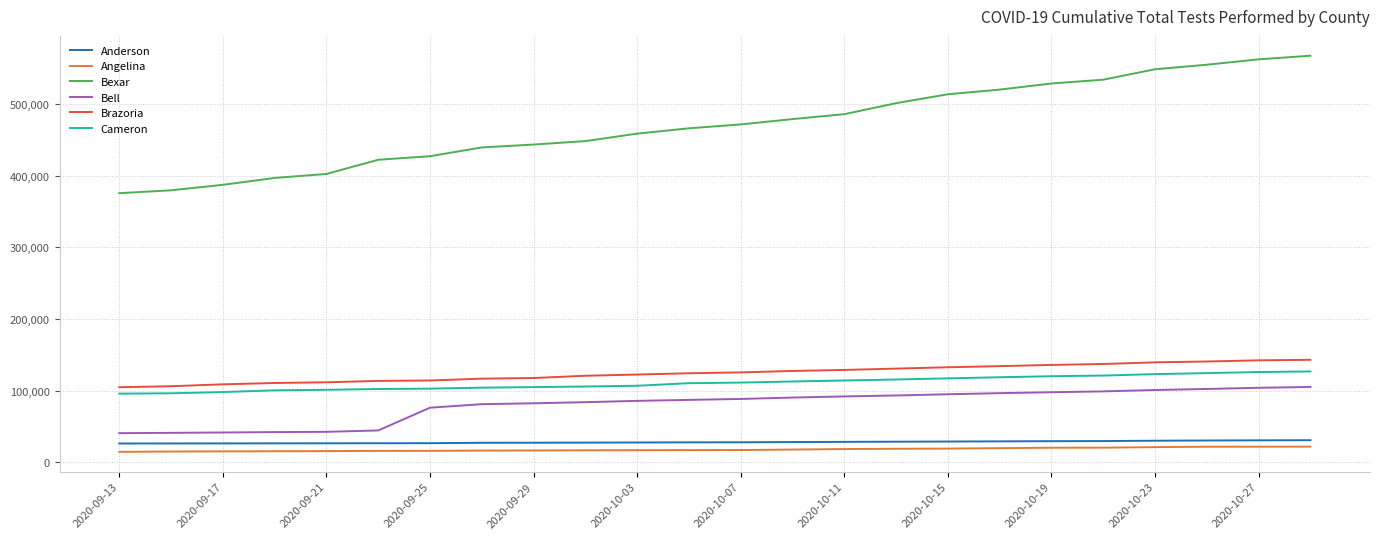

What is the highest value of the Angelina series?

21711